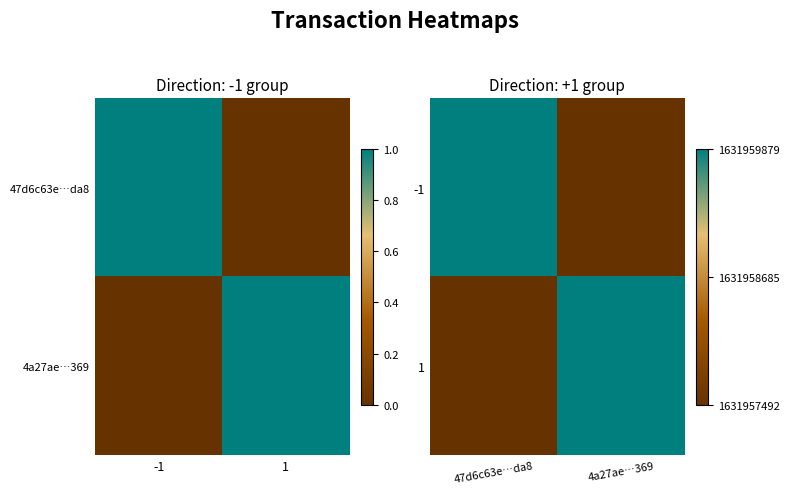

What is the difference between the maximum and minimum values in the 1 series?

1.0